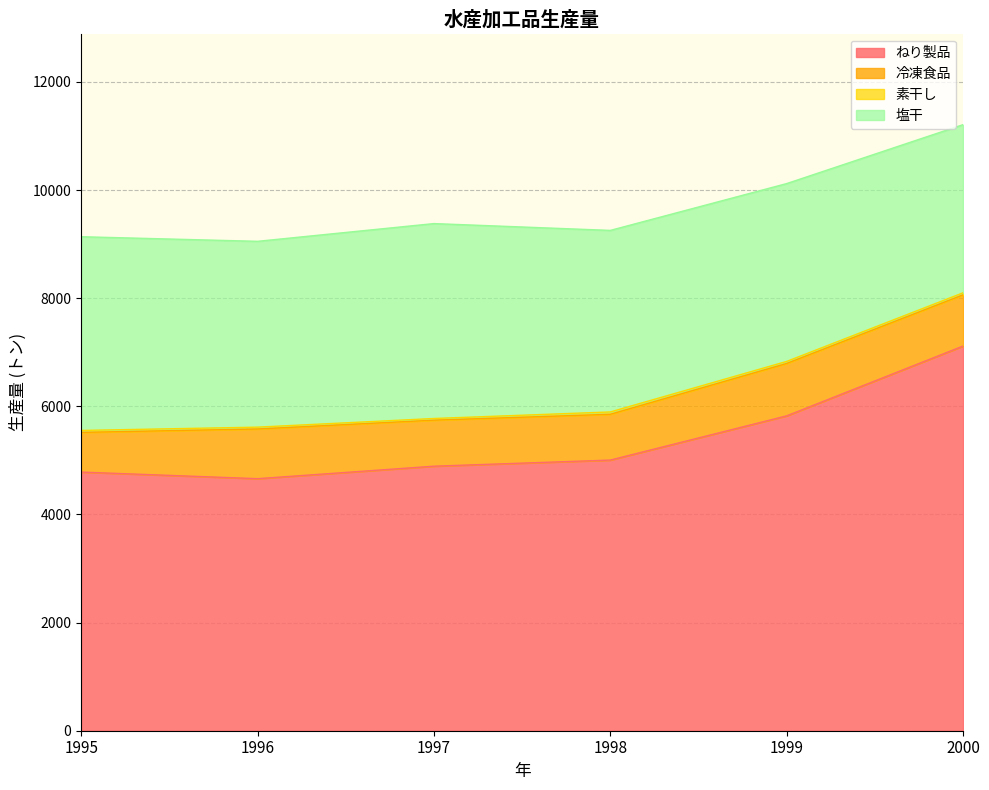

Which series has the largest range (max minus min)?

ねり製品